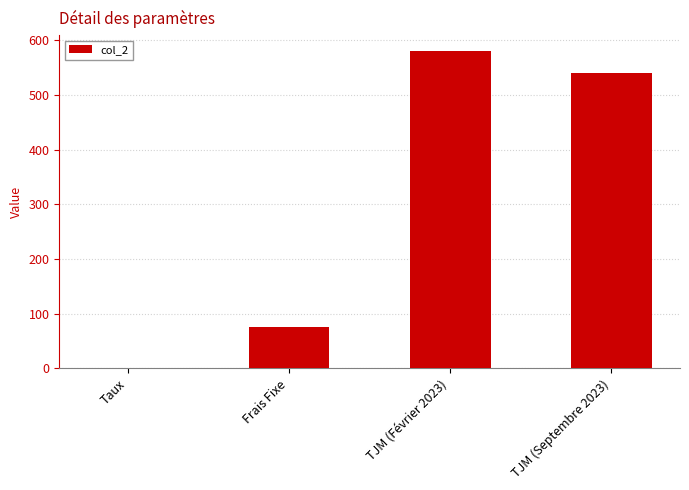

Reading left to right, list all the values displayed in this chart.

0.1	75.0	580.0	540.0